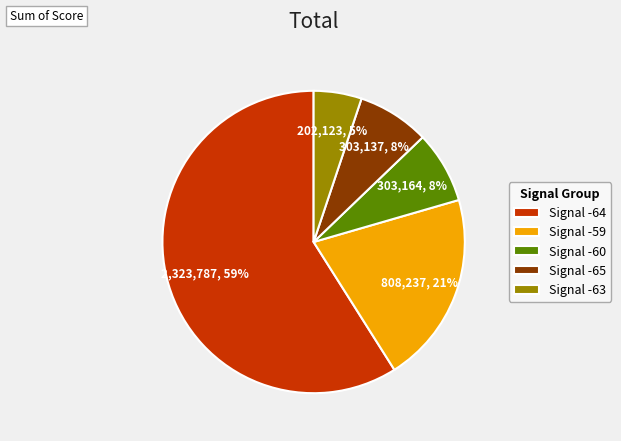

To the nearest percent, what is the average slice percentage?

20%